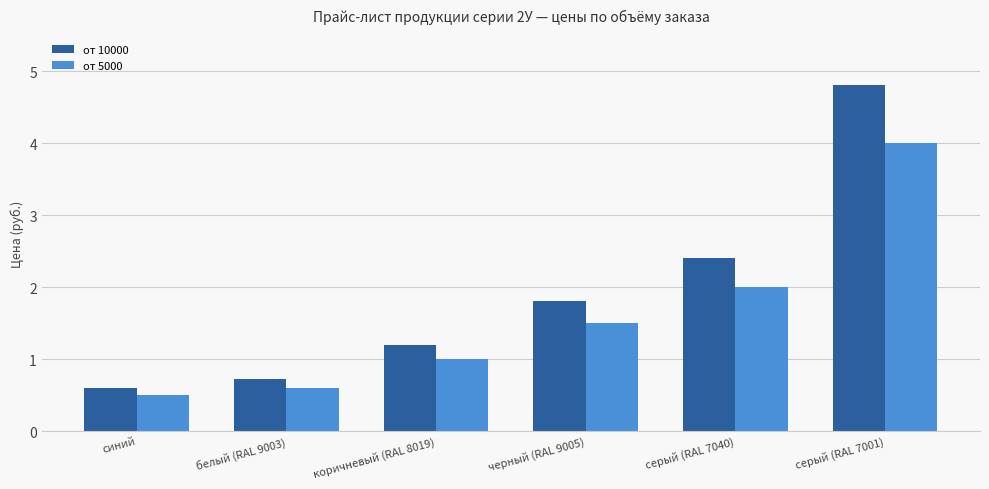

The value of от 5000 at коричневый (RAL 8019) is 1.0. True or false?

True